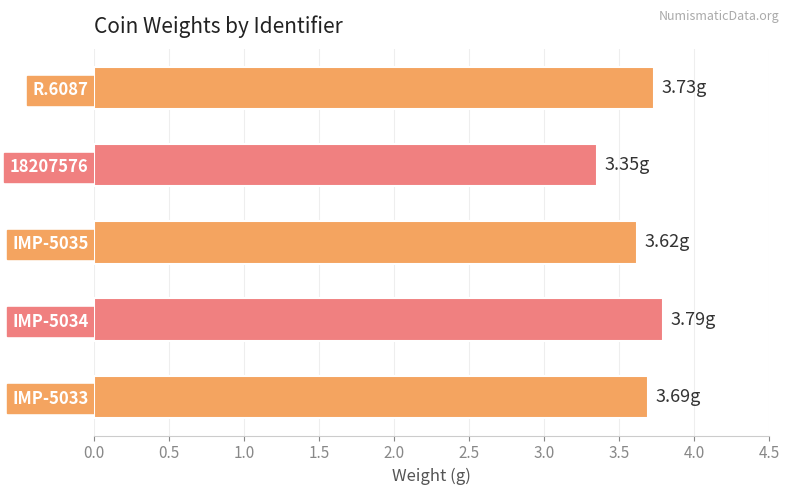

Rank the categories by value from lowest to highest.

18207576, IMP-5035, IMP-5033, R.6087, IMP-5034